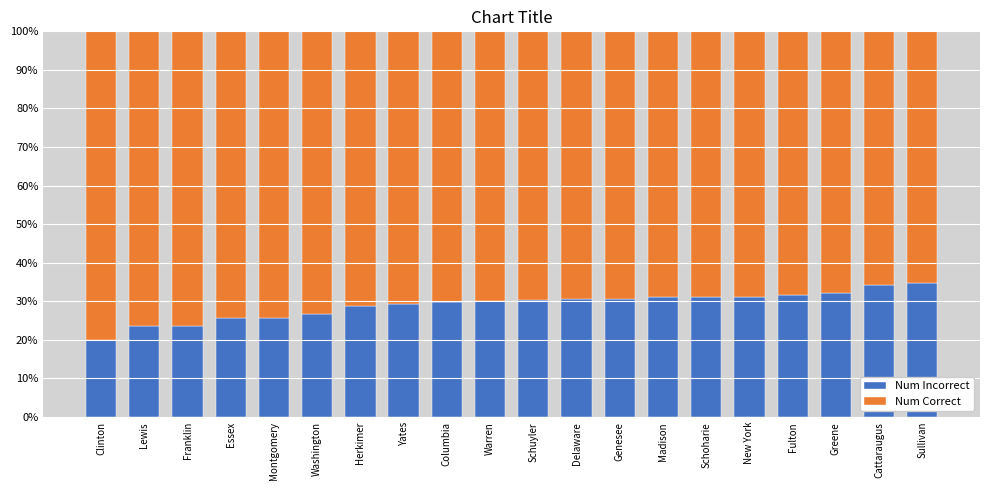

How many bars are there in total?

20